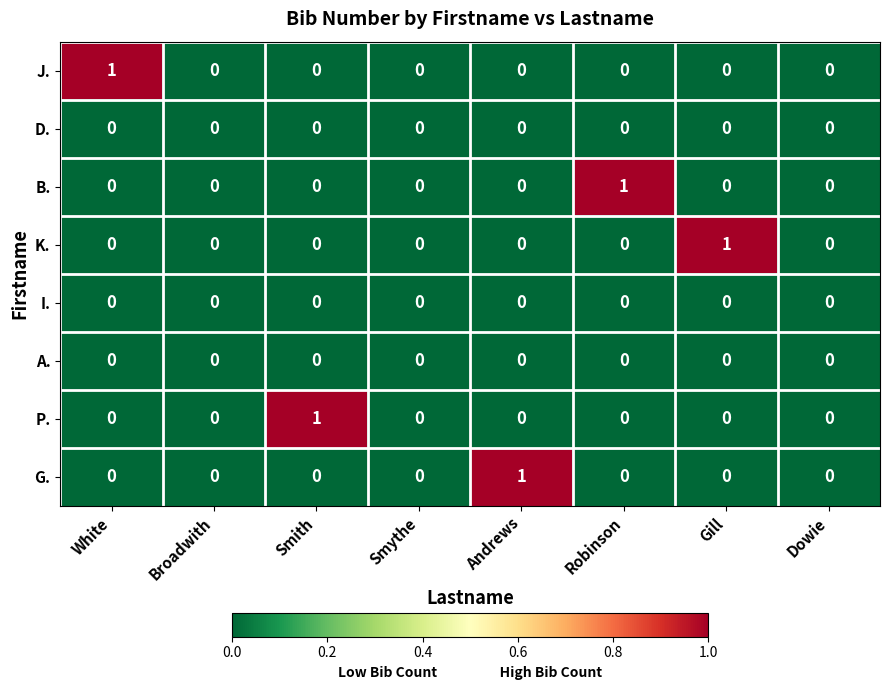

True or false: K. has a value of 1 at Andrews.

False